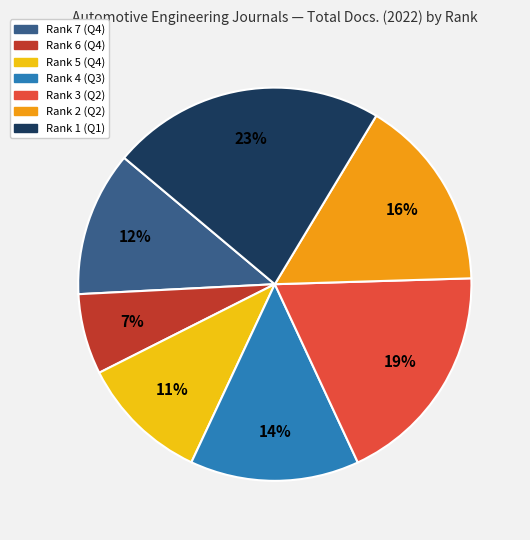

What is the smallest slice in the pie chart?

Rank 6 (Q4)